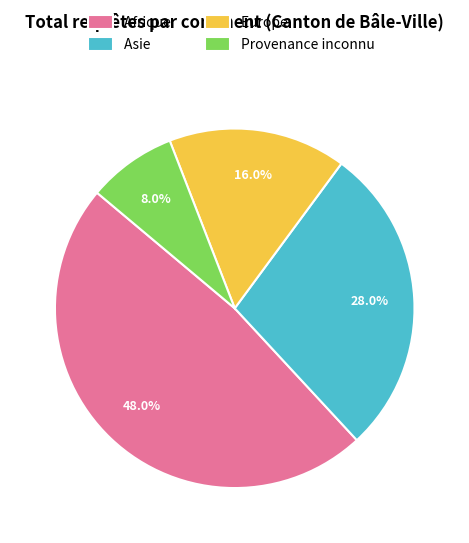

Which slice is the largest?

Afrique